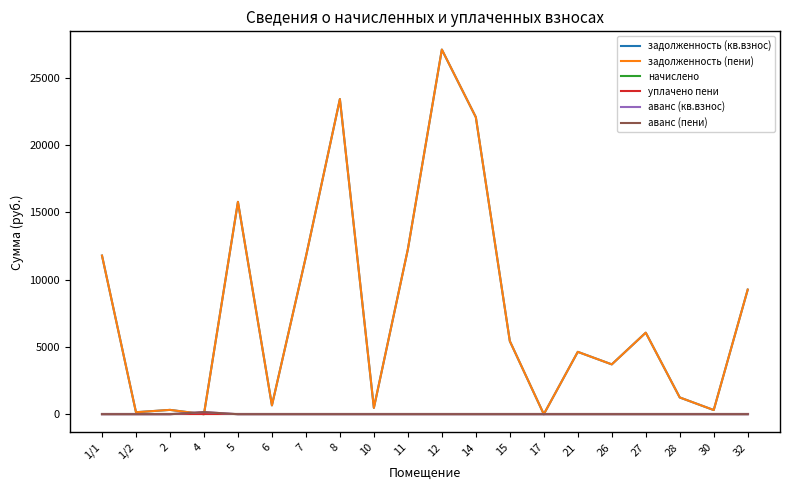

Does the chart display data point markers on the line(s)?

No